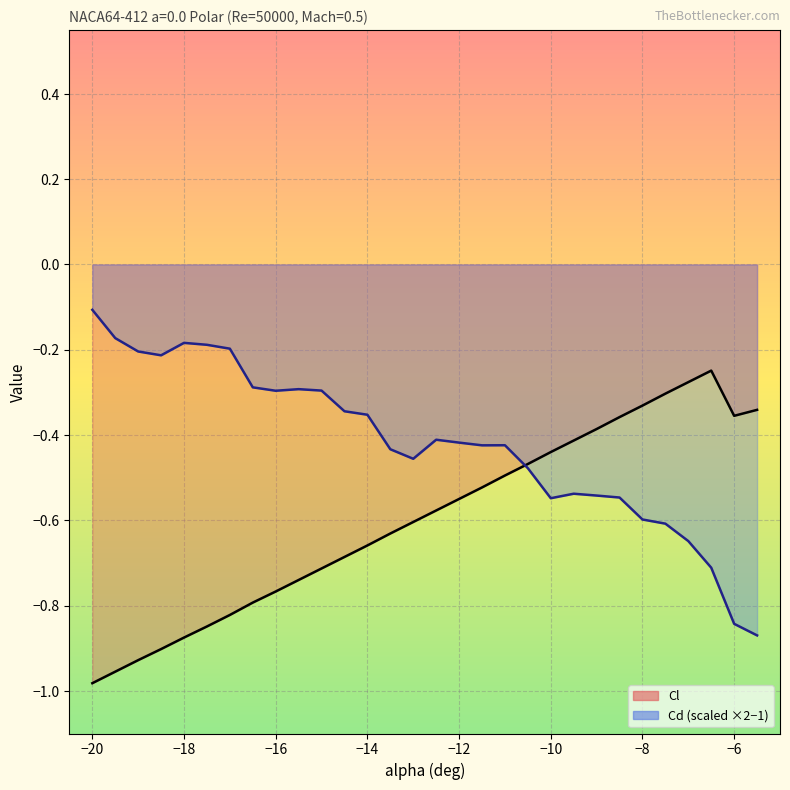

What is the sum of all Cd values?

-12.6